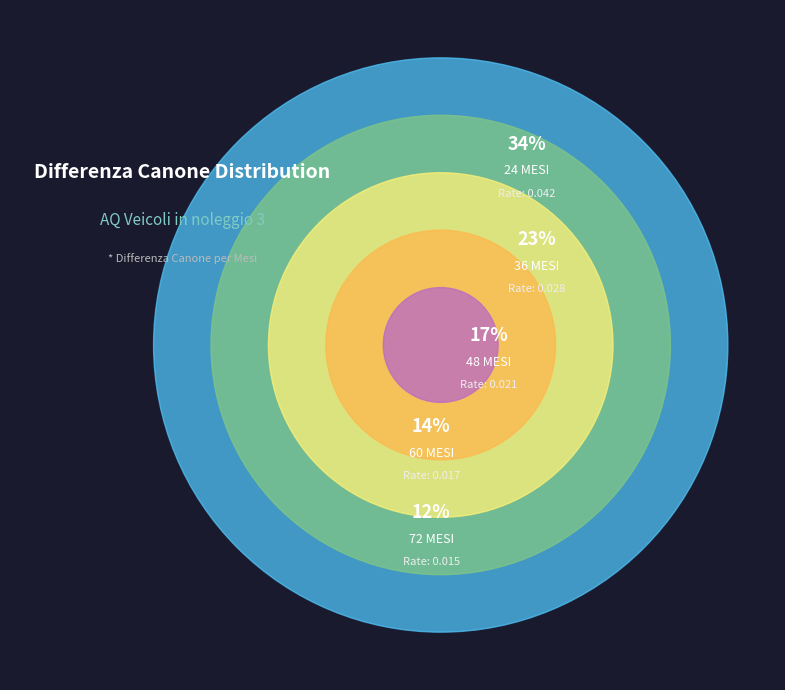

Count the number of slices in the pie.

5